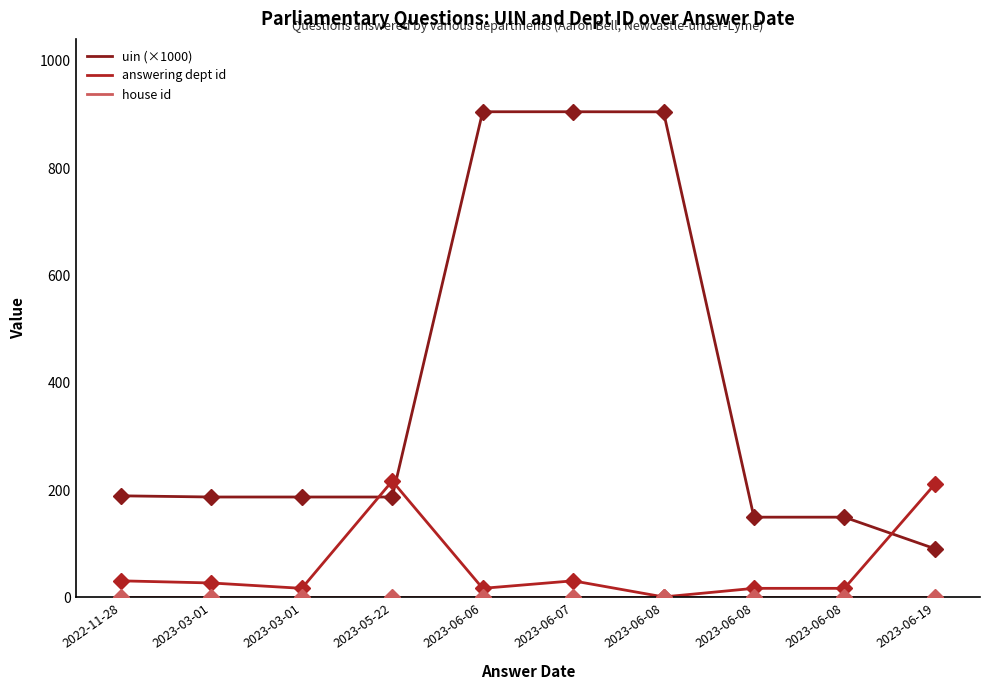

What is the minimum value for house id?

1.0